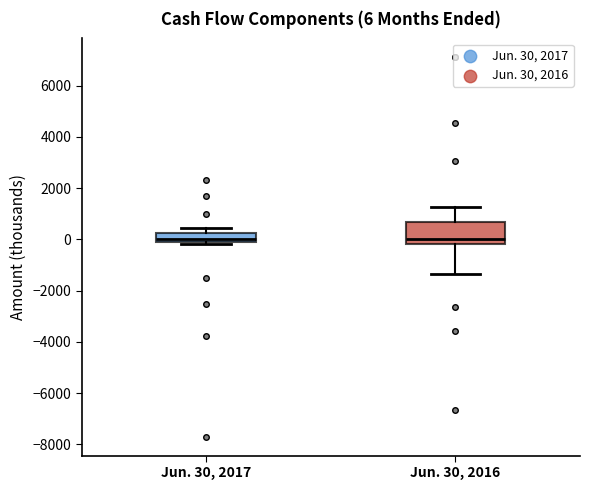

Comparing the boxes themselves (not the whiskers), which one is the tallest?

Jun. 30, 2016